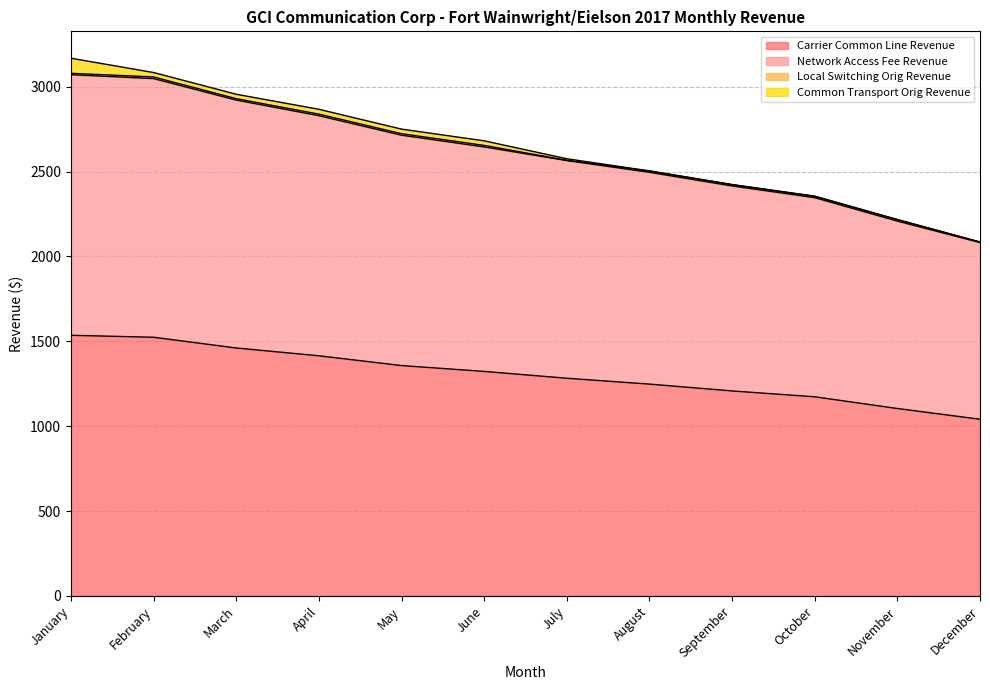

What is the value of the Carrier Common Line Revenue point at the 11th from the left?

1104.0